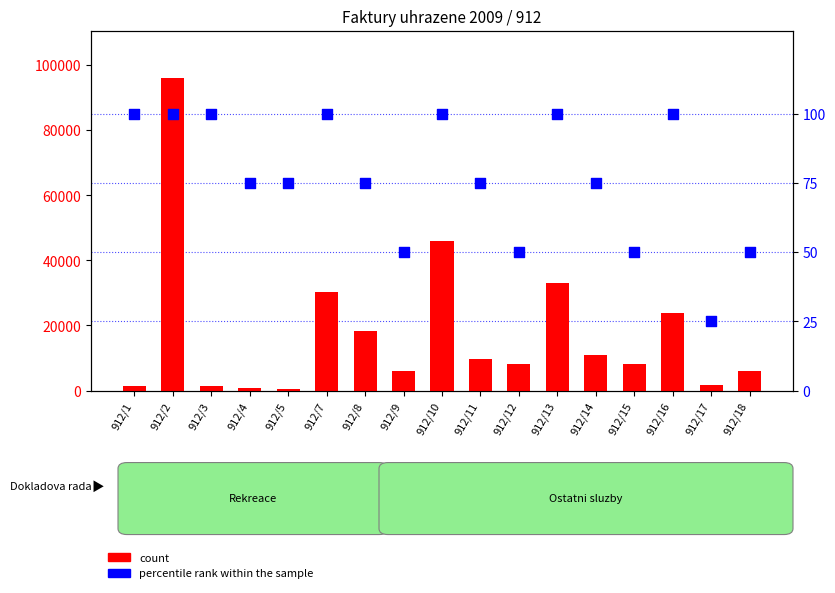

What is the total value across all series at 912/12?

8310.0